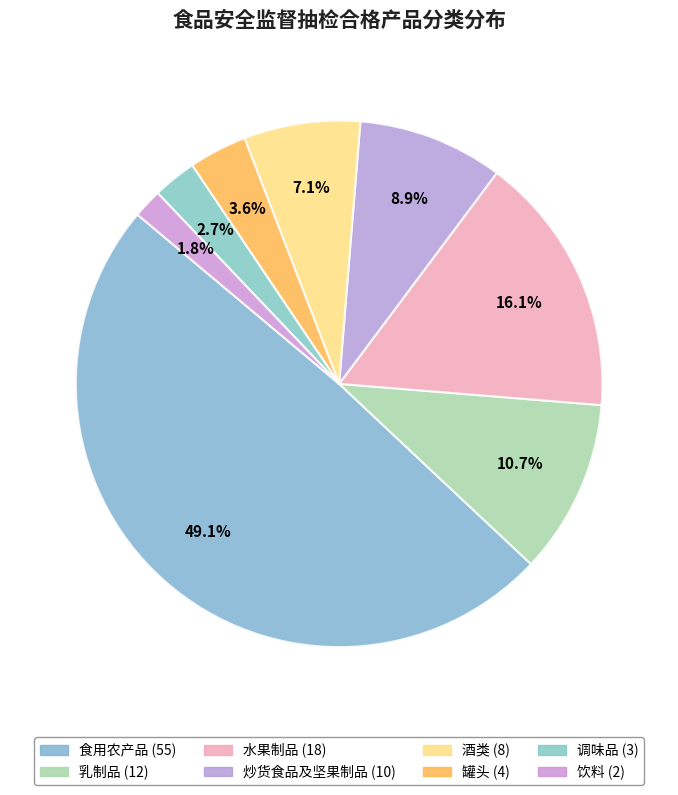

What portion of the pie excludes 乳制品?

89.3%